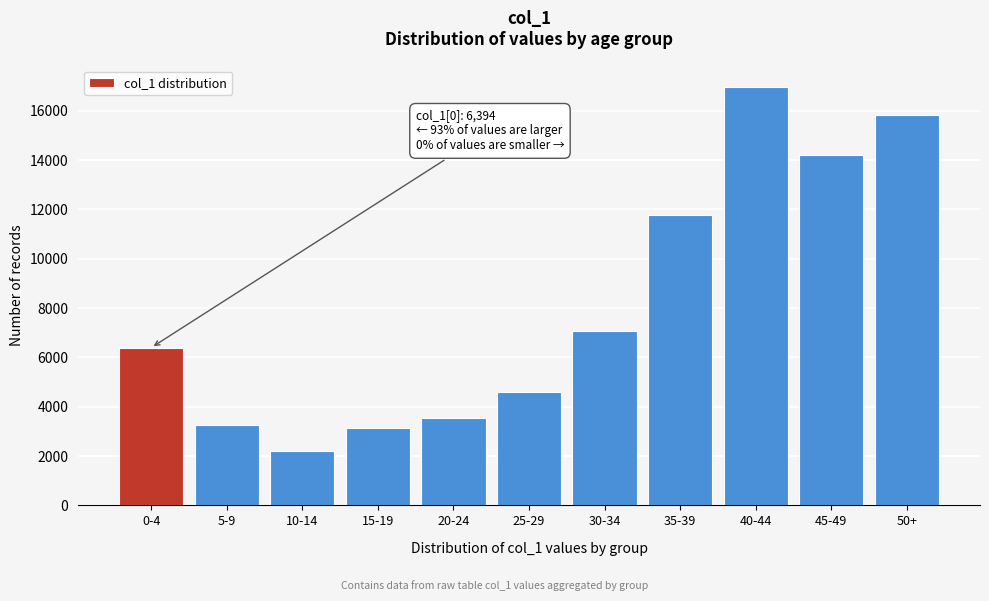

Reading right to left, list all the values displayed in this chart.

50+=15835	45-49=14204	40-44=16980	35-39=11758	30-34=7083	25-29=4587	20-24=3544	15-19=3124	10-14=2186	5-9=3267	0-4=6394